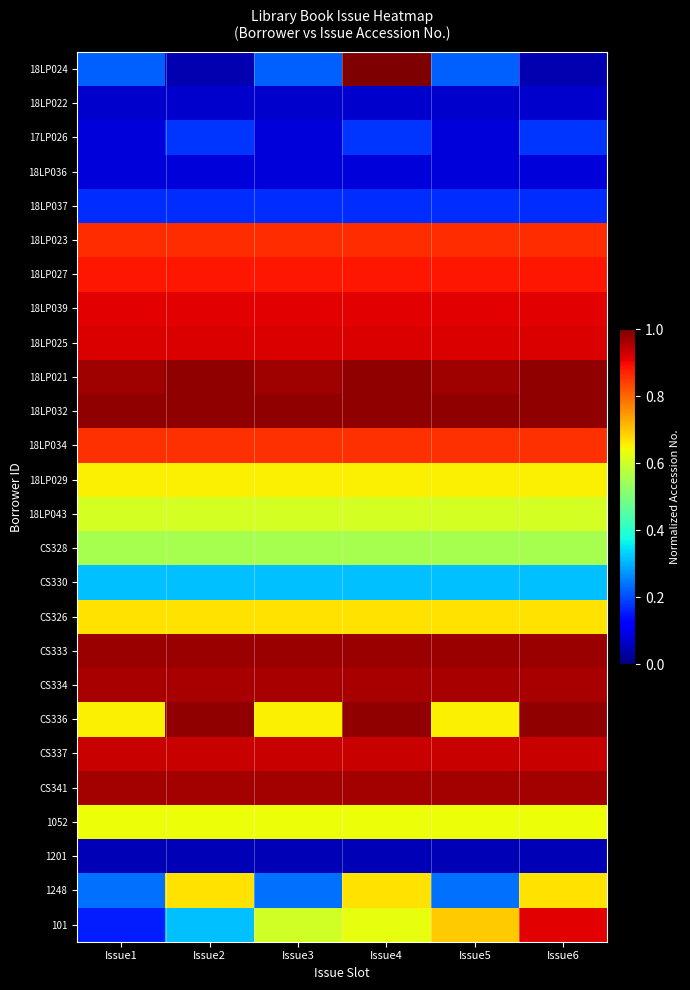

What is the difference between the highest and lowest values at Issue5?

0.9